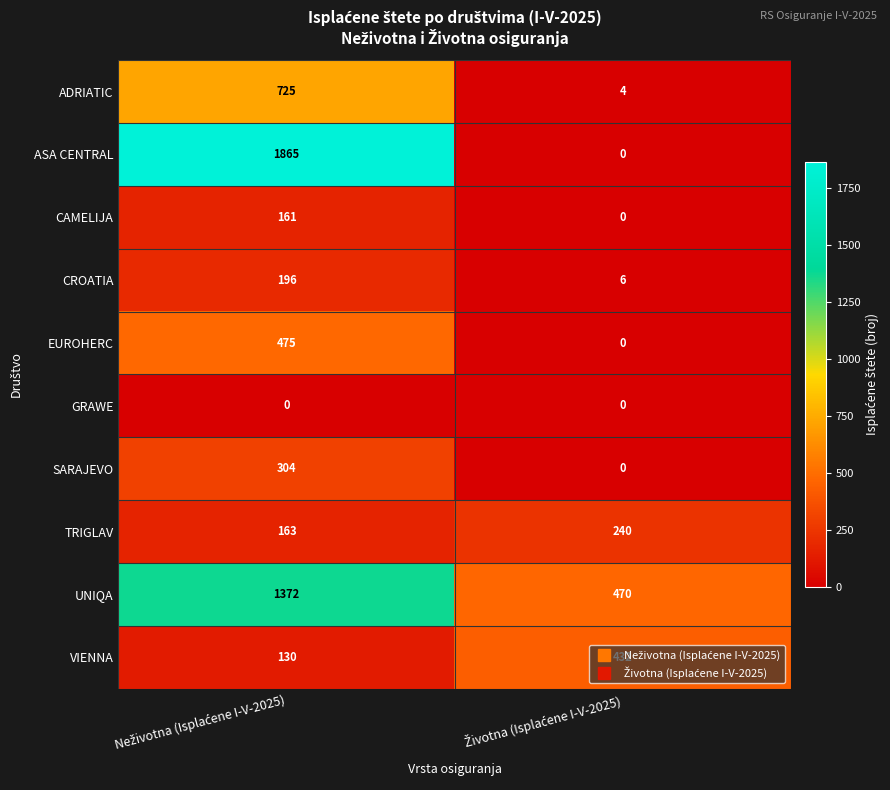

What is the average value of the UNIQA series?

921